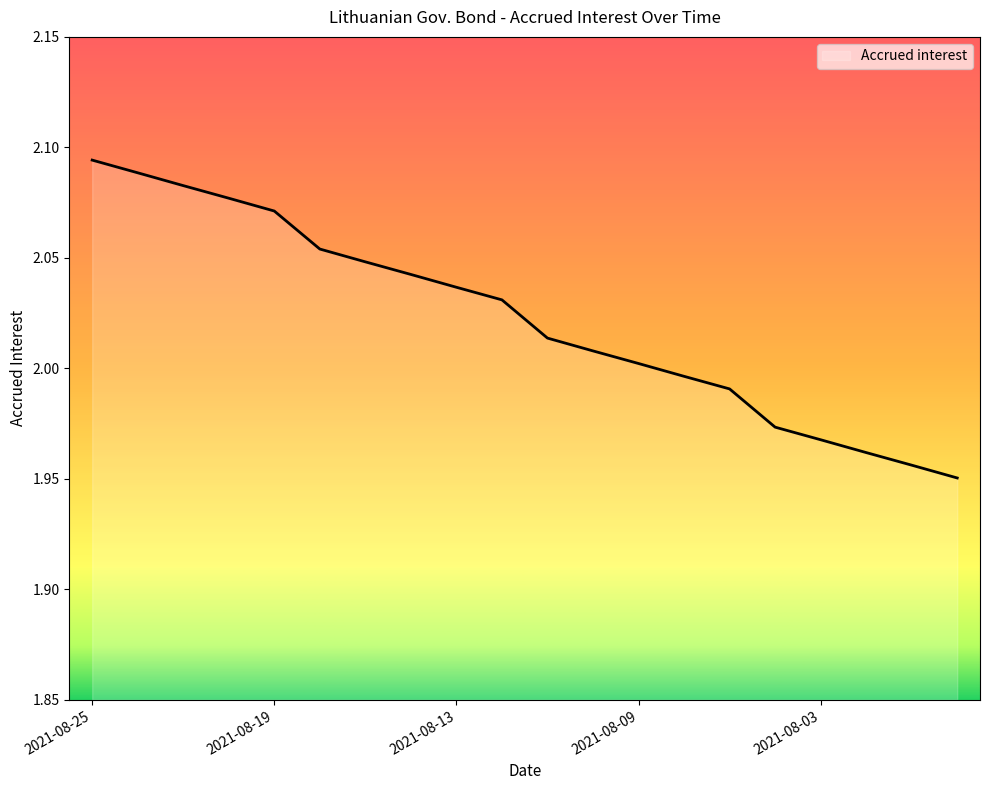

Rank the categories by value from lowest to highest.

2021-07-29, 2021-07-30, 2021-08-02, 2021-08-03, 2021-08-04, 2021-08-05, 2021-08-06, 2021-08-09, 2021-08-10, 2021-08-11, 2021-08-12, 2021-08-13, 2021-08-16, 2021-08-17, 2021-08-18, 2021-08-19, 2021-08-20, 2021-08-23, 2021-08-24, 2021-08-25